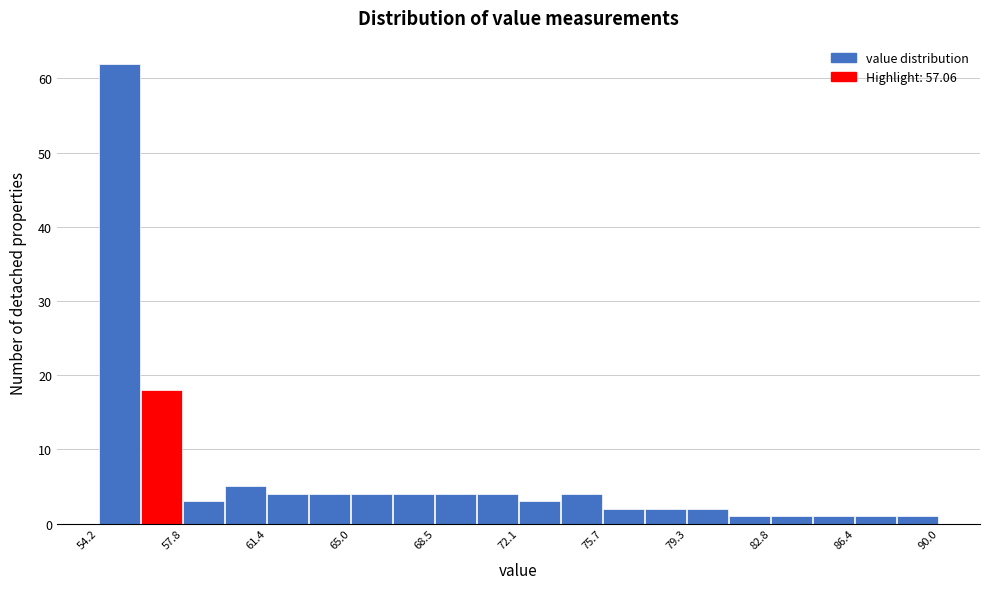

Read against the x-axis, roughly where is the centre of the tallest bar?

55.0